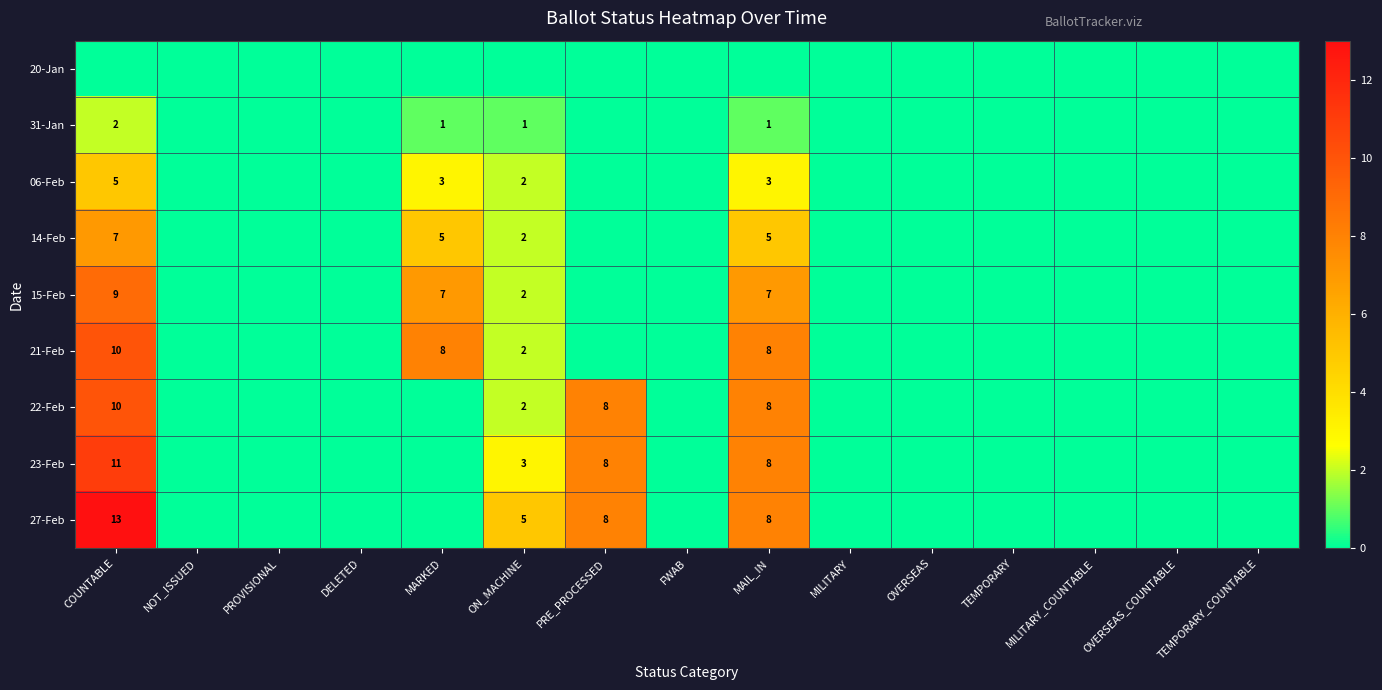

Is it true that 31-Jan equals 1 at MARKED?

True